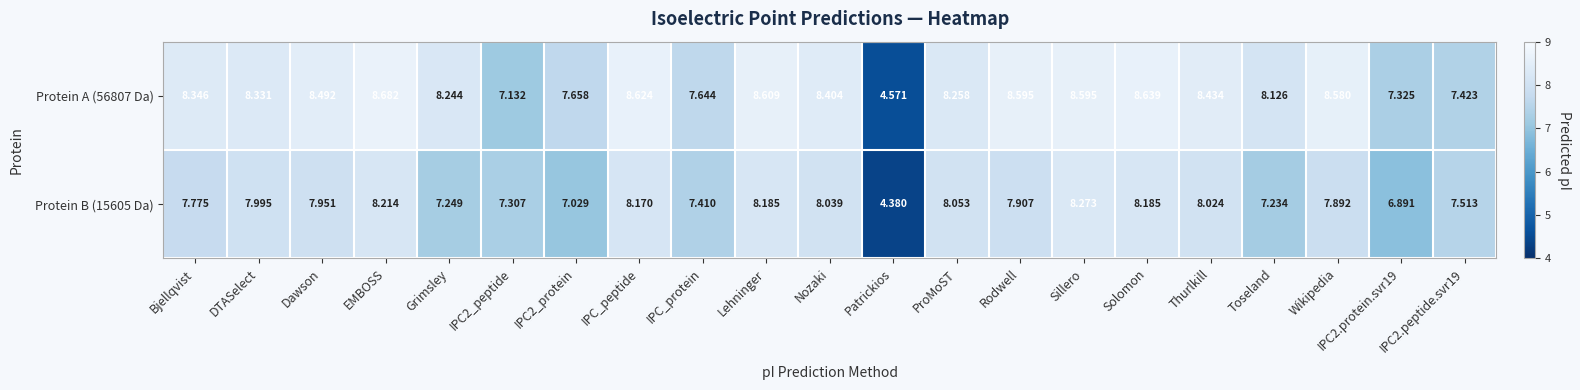

Is the value of Protein B (15605 Da) at Wikipedia greater than the value of Protein A (56807 Da) at IPC2_peptide?

Yes